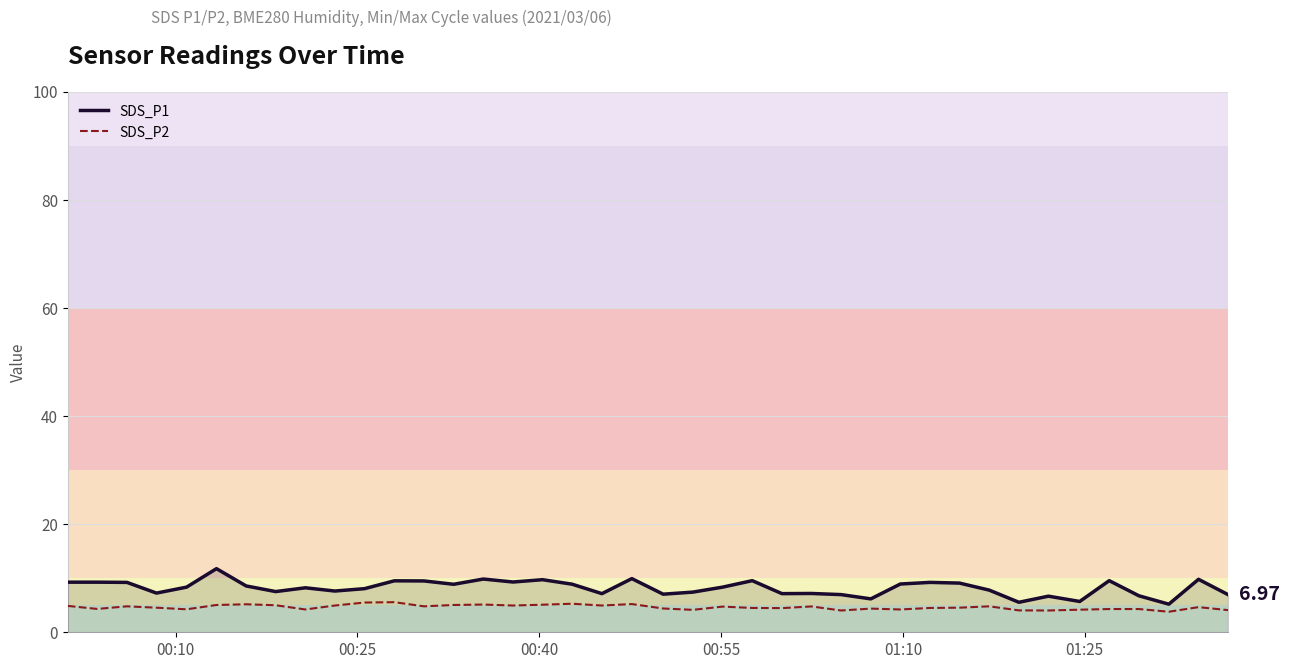

What is the difference between the maximum and minimum values in the SDS_P2 series?

1.8